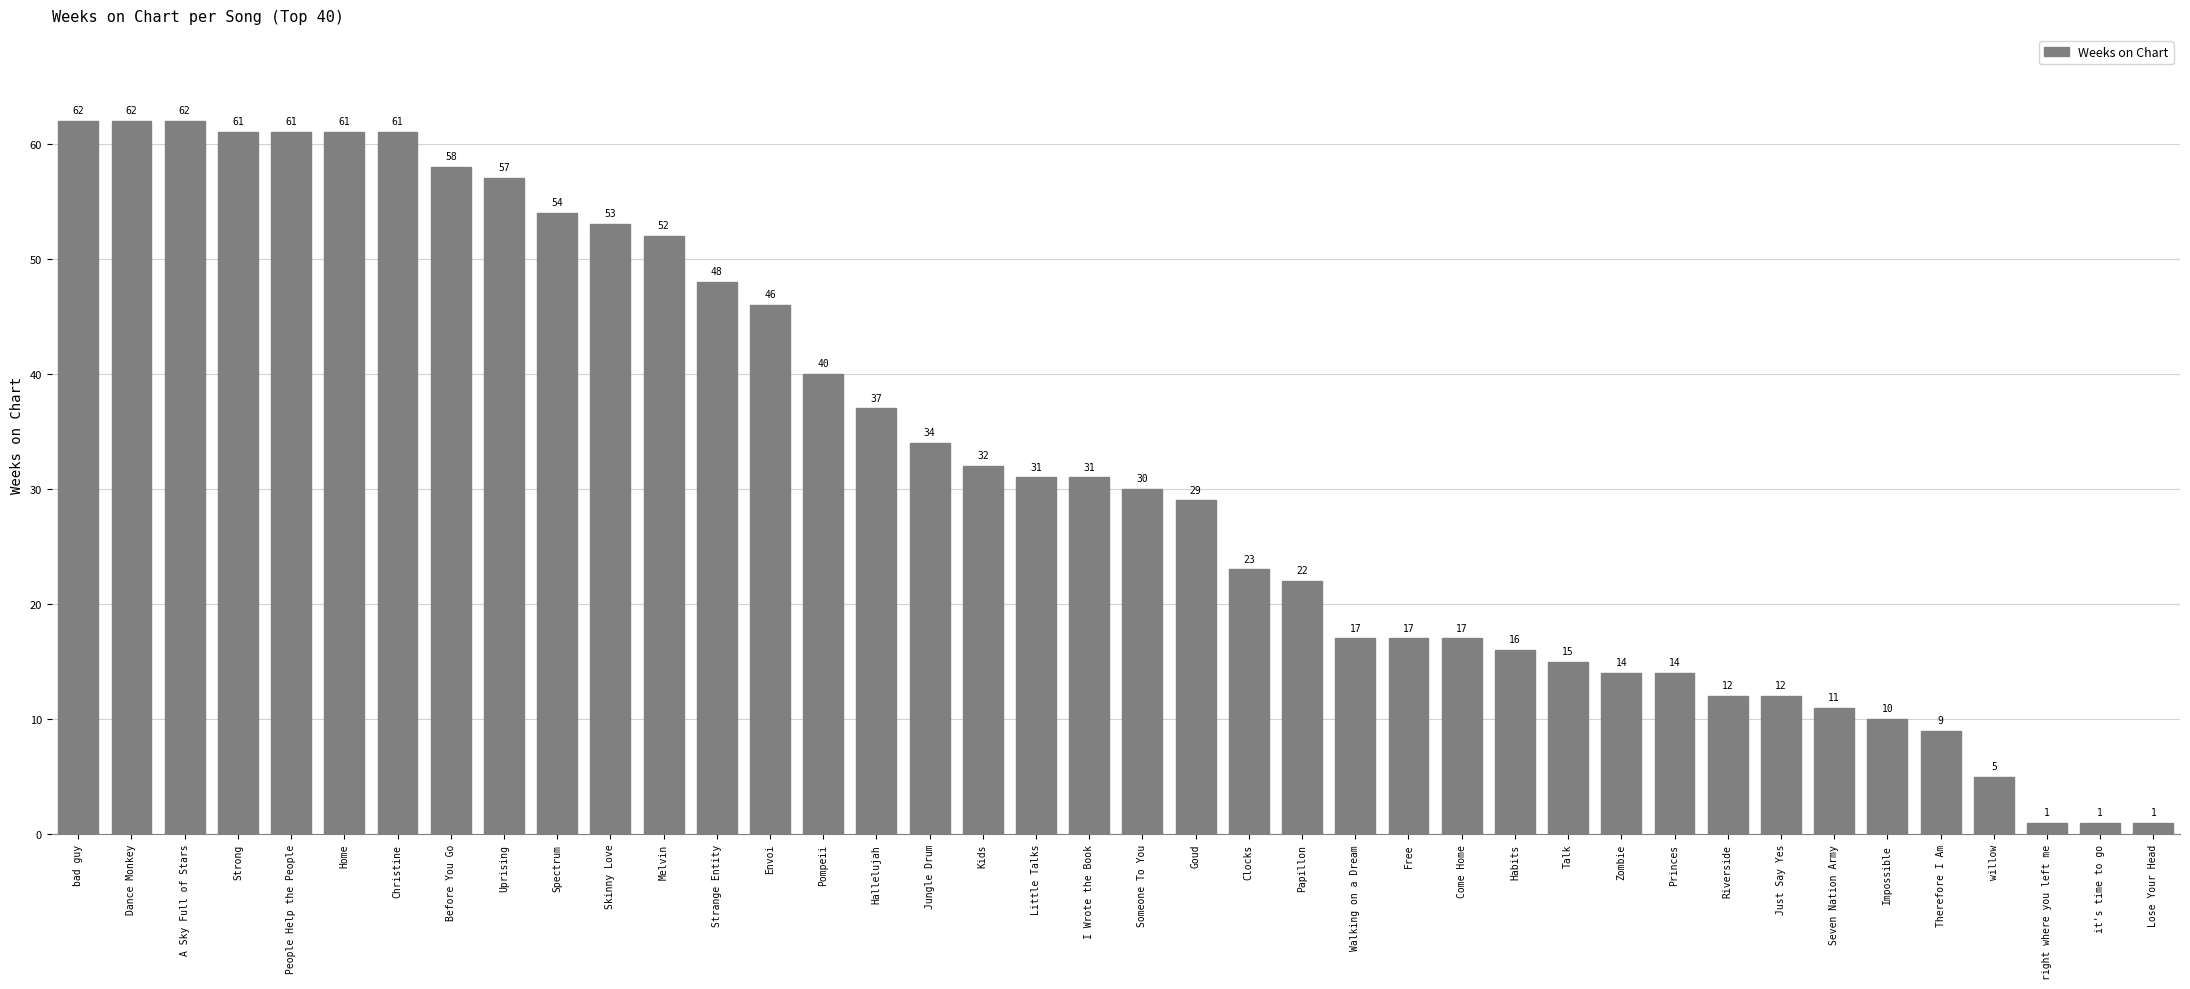

What is the label of the 19th bar from the left?

Little Talks